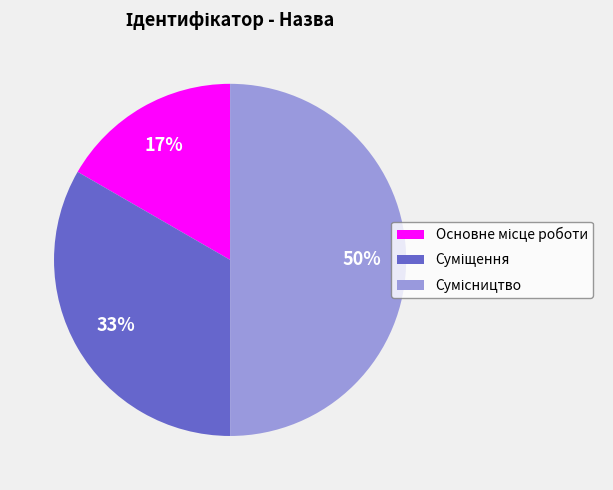

To the nearest percent, what is the average slice percentage?

33%